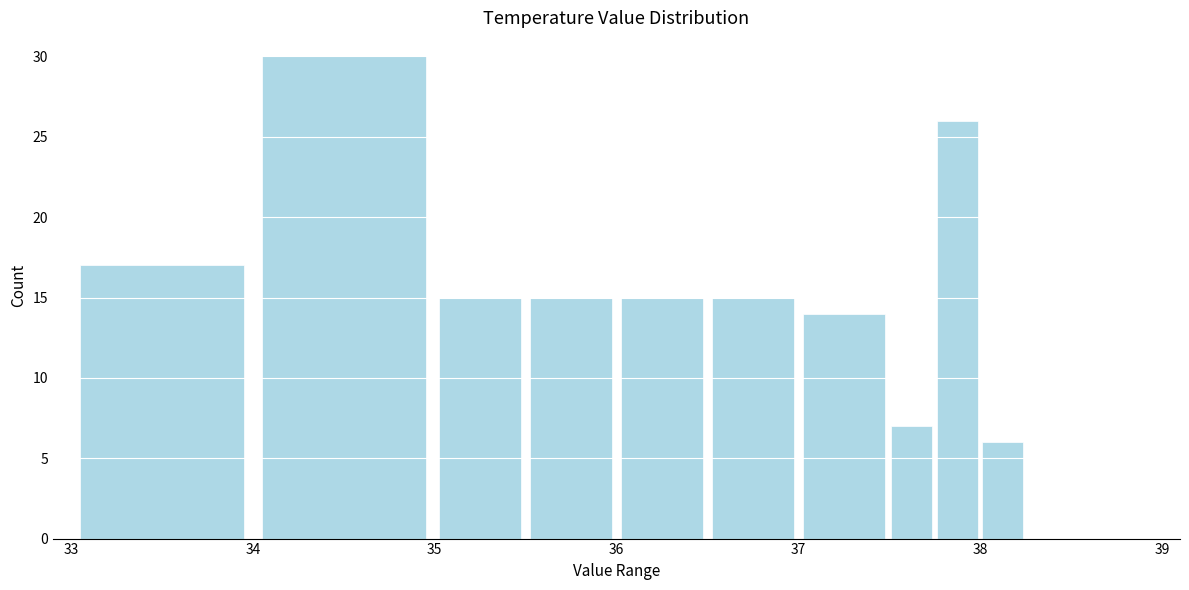

Around what value on the x-axis is the tallest bar? Give the approximate position of its centre, as read against the axis.

34.5